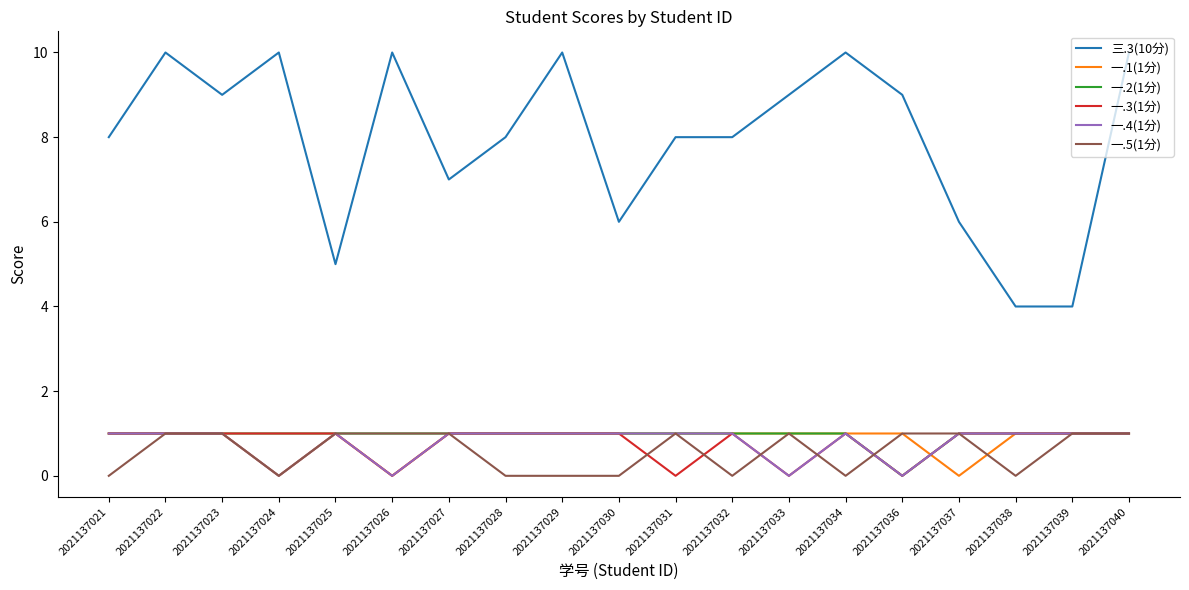

Reading left to right, extract all data points from this chart.

三.3(10分): 2021137021=8	2021137022=10	2021137023=9	2021137024=10	2021137025=5	2021137026=10	2021137027=7	2021137028=8	2021137029=10	2021137030=6	2021137031=8	2021137032=8	2021137033=9	2021137034=10	2021137036=9	2021137037=6	2021137038=4	2021137039=4	2021137040=10
一.1(1分): 2021137021=1	2021137022=1	2021137023=1	2021137024=0	2021137025=1	2021137026=0	2021137027=1	2021137028=1	2021137029=1	2021137030=1	2021137031=1	2021137032=1	2021137033=1	2021137034=1	2021137036=1	2021137037=0	2021137038=1	2021137039=1	2021137040=1
一.2(1分): 2021137021=1	2021137022=1	2021137023=1	2021137024=1	2021137025=1	2021137026=1	2021137027=1	2021137028=1	2021137029=1	2021137030=1	2021137031=1	2021137032=1	2021137033=1	2021137034=1	2021137036=0	2021137037=1	2021137038=1	2021137039=1	2021137040=1
一.3(1分): 2021137021=1	2021137022=1	2021137023=1	2021137024=1	2021137025=1	2021137026=0	2021137027=1	2021137028=1	2021137029=1	2021137030=1	2021137031=0	2021137032=1	2021137033=0	2021137034=1	2021137036=0	2021137037=1	2021137038=1	2021137039=1	2021137040=1
一.4(1分): 2021137021=1	2021137022=1	2021137023=1	2021137024=0	2021137025=1	2021137026=0	2021137027=1	2021137028=1	2021137029=1	2021137030=1	2021137031=1	2021137032=1	2021137033=0	2021137034=1	2021137036=0	2021137037=1	2021137038=1	2021137039=1	2021137040=1
一.5(1分): 2021137021=0	2021137022=1	2021137023=1	2021137024=0	2021137025=1	2021137026=1	2021137027=1	2021137028=0	2021137029=0	2021137030=0	2021137031=1	2021137032=0	2021137033=1	2021137034=0	2021137036=1	2021137037=1	2021137038=0	2021137039=1	2021137040=1